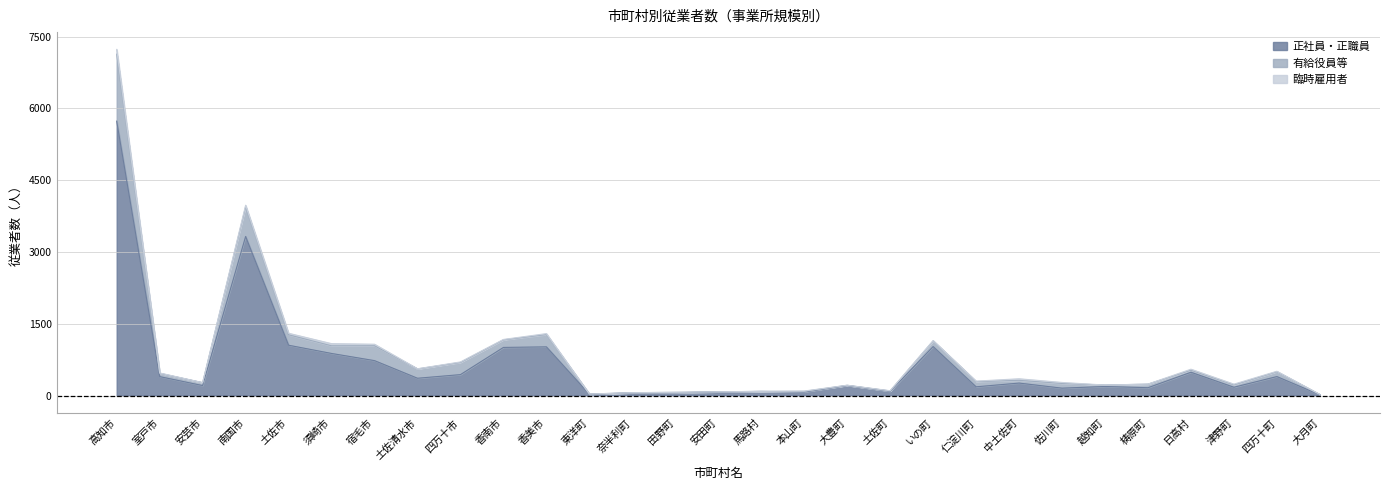

Is it true that 正社員・正職員 equals 41 at 本山町?

False